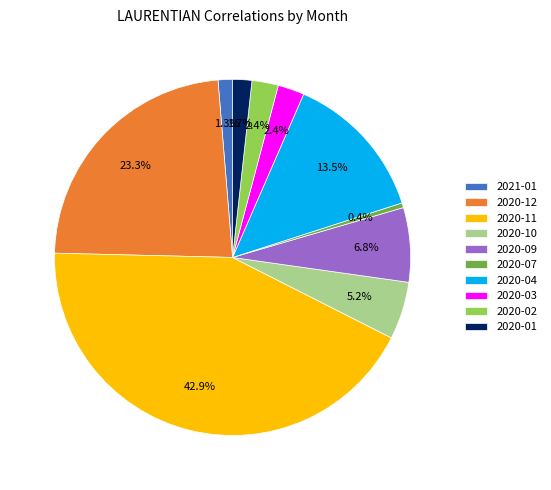

To the nearest percent, what is the average slice percentage?

10%